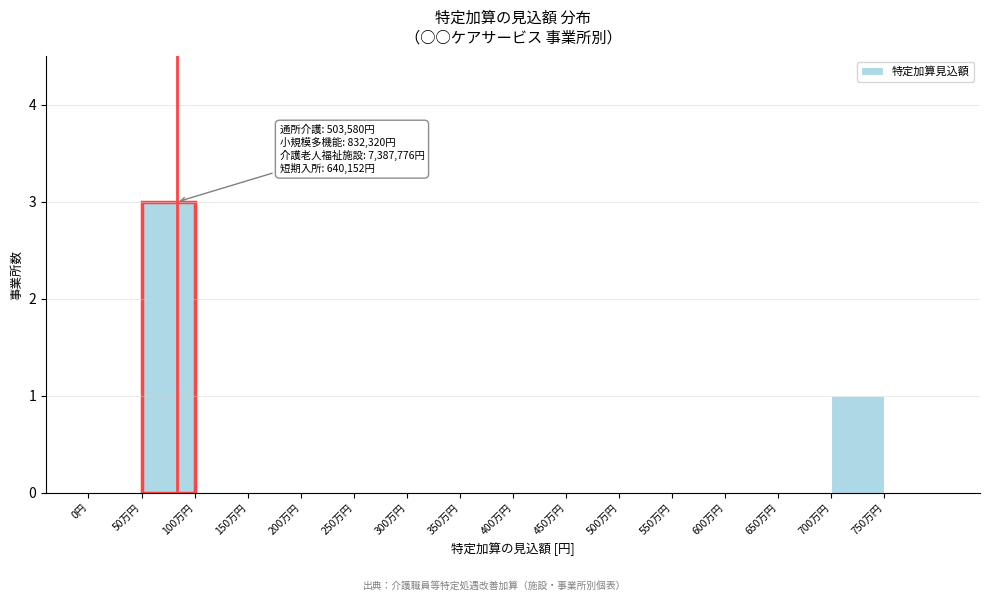

Reading left to right, what are all the values shown in this chart?

0円=0	50万円=3	100万円=0	150万円=0	200万円=0	250万円=0	300万円=0	350万円=0	400万円=0	450万円=0	500万円=0	550万円=0	600万円=0	650万円=0	700万円=1	750万円=0